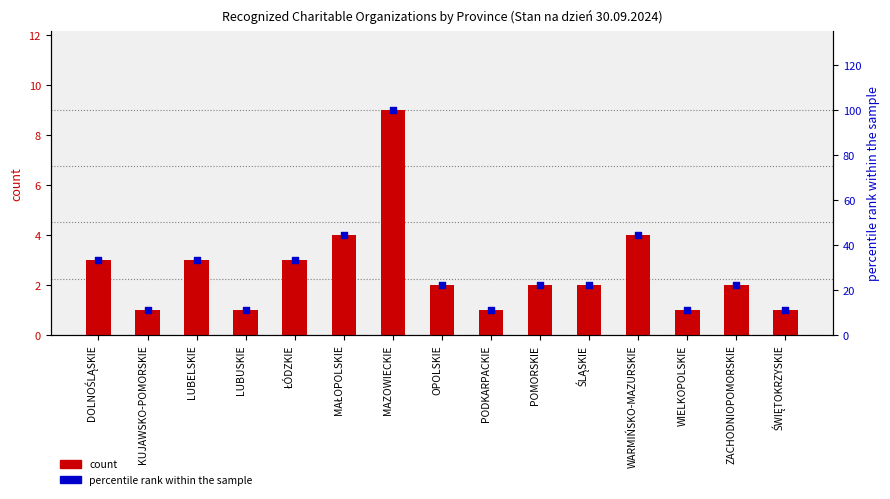

At which category is the sum across all series the highest?

MAZOWIECKIE